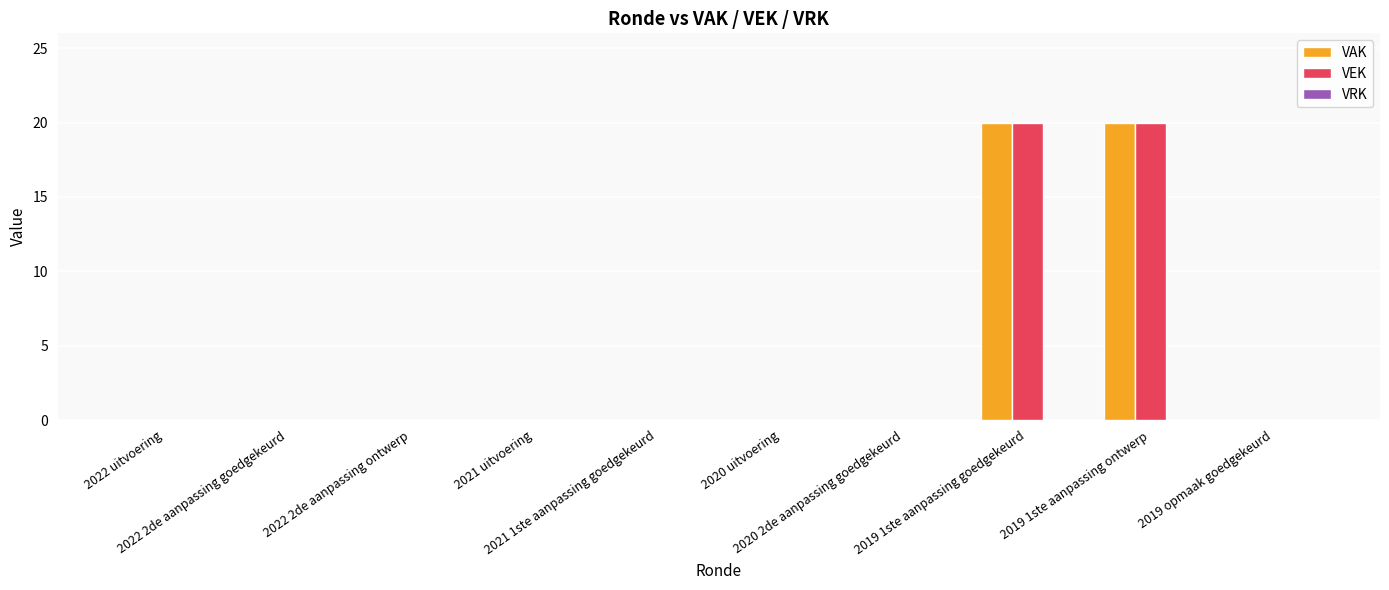

What is the maximum value shown in the chart?

20